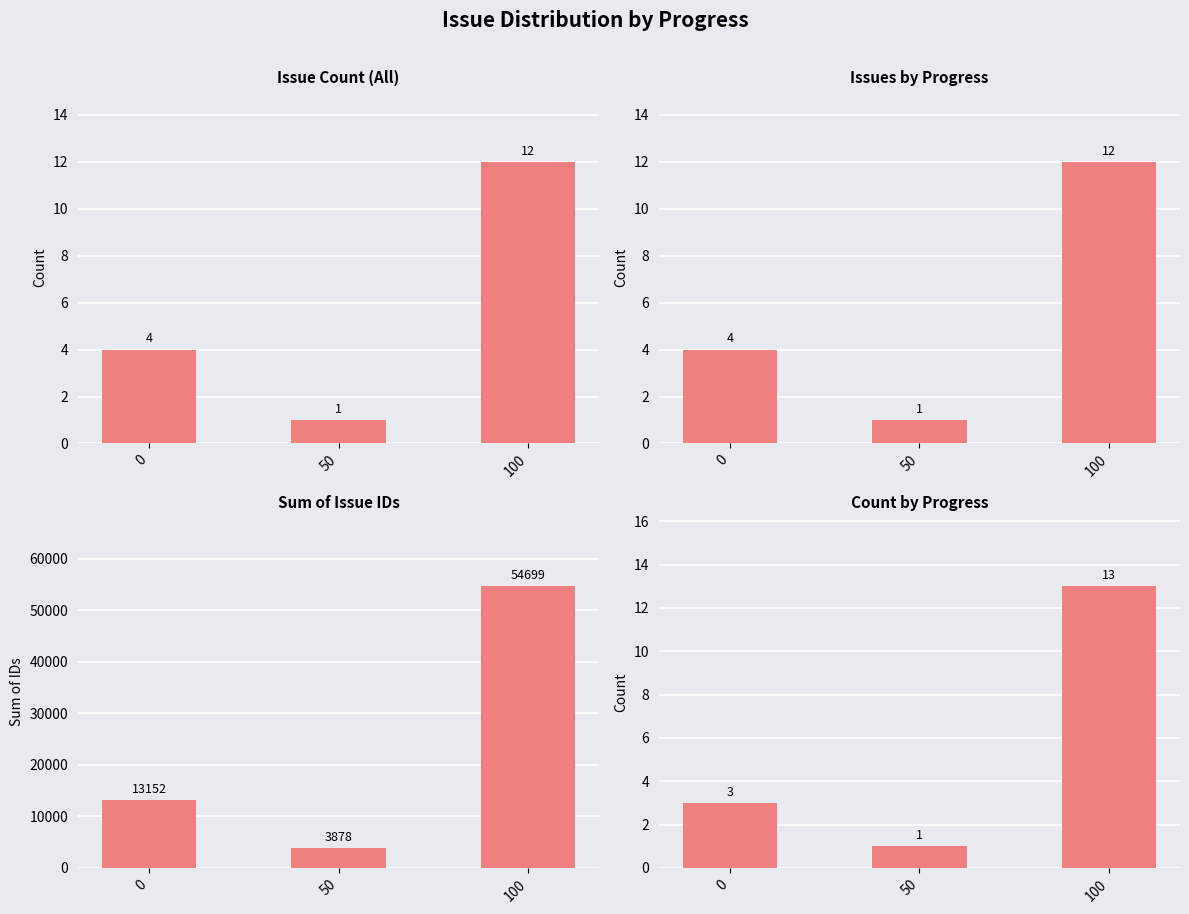

Where does the Issue Count (All) series first go above 4?

100